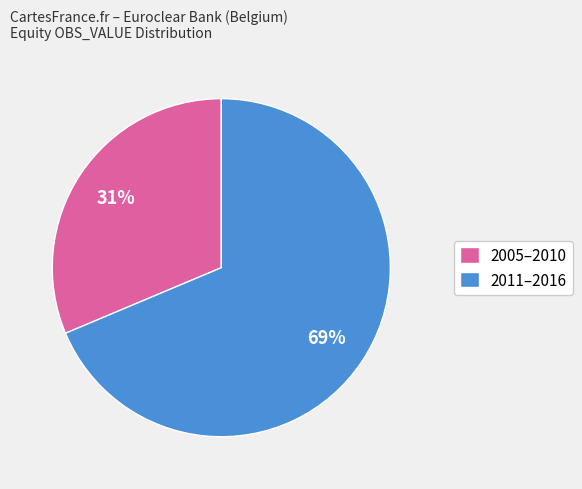

Which category has the biggest portion of the pie?

2011–2016